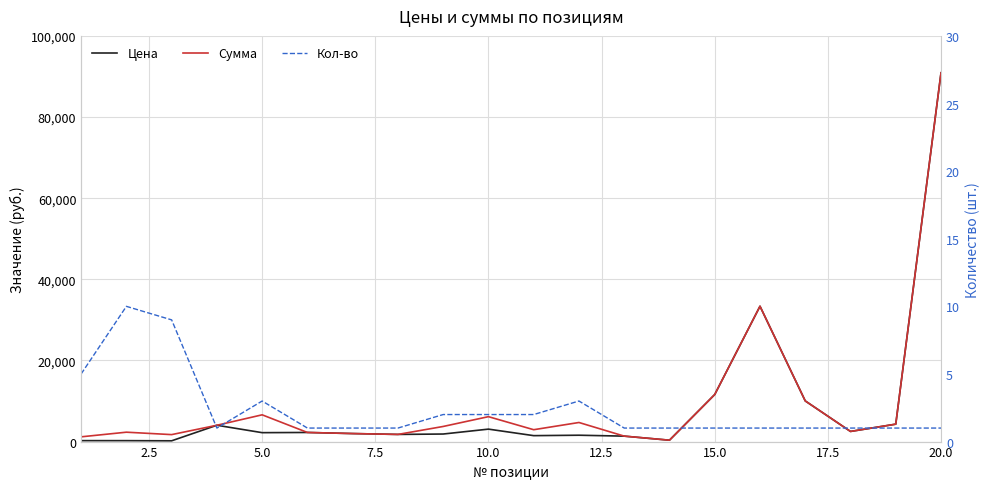

Reading right to left, list all the values displayed in this chart.

Цена: 90939.1	4297.0	2500.0	10026.5	33372.8	11605.9	341.4	1343.0	1569.1	1464.0	3072.2	1863.5	1764.9	1978.0	2249.2	2199.6	4025.3	190.9	231.6	234.5
Сумма: 90939.1	4297.0	2500.0	10026.5	33372.8	11605.9	341.4	1343.0	4707.2	2927.9	6144.4	3727.0	1764.9	1978.0	2249.2	6598.8	4025.3	1718.5	2315.7	1172.6
Кол-во: 1.0	1.0	1.0	1.0	1.0	1.0	1.0	1.0	3.0	2.0	2.0	2.0	1.0	1.0	1.0	3.0	1.0	9.0	10.0	5.0